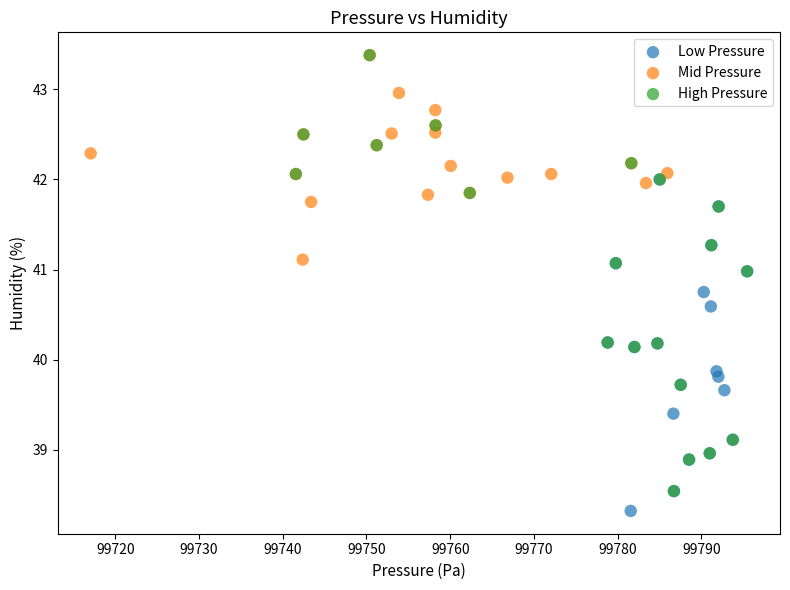

Which series has the widest spread of Y values?

High Pressure